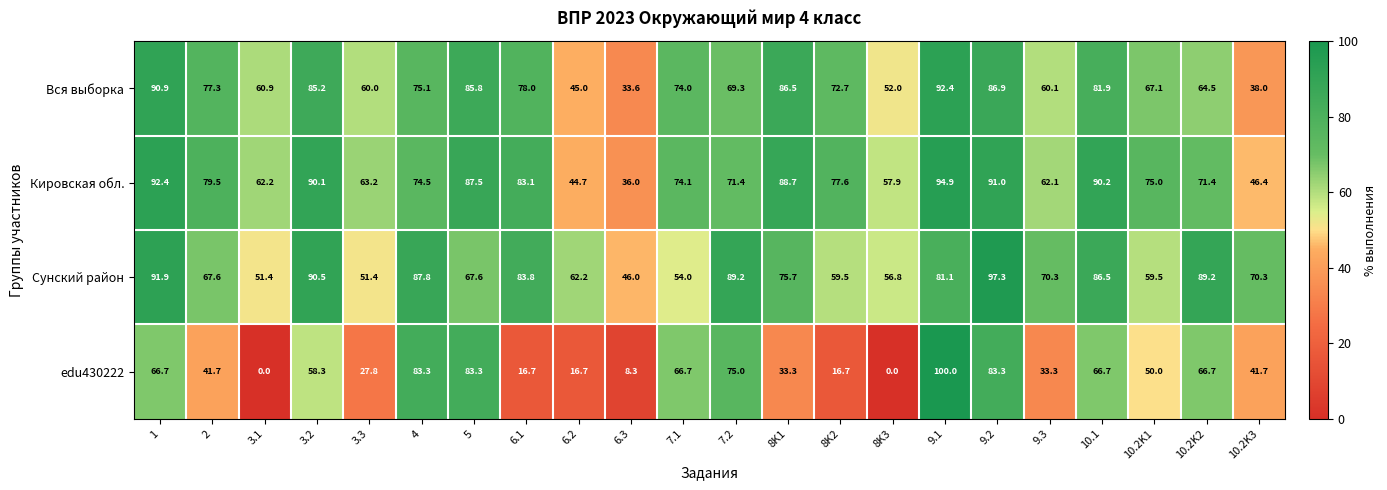

True or false: Сунский район has a value of 95.3 at 5.

False